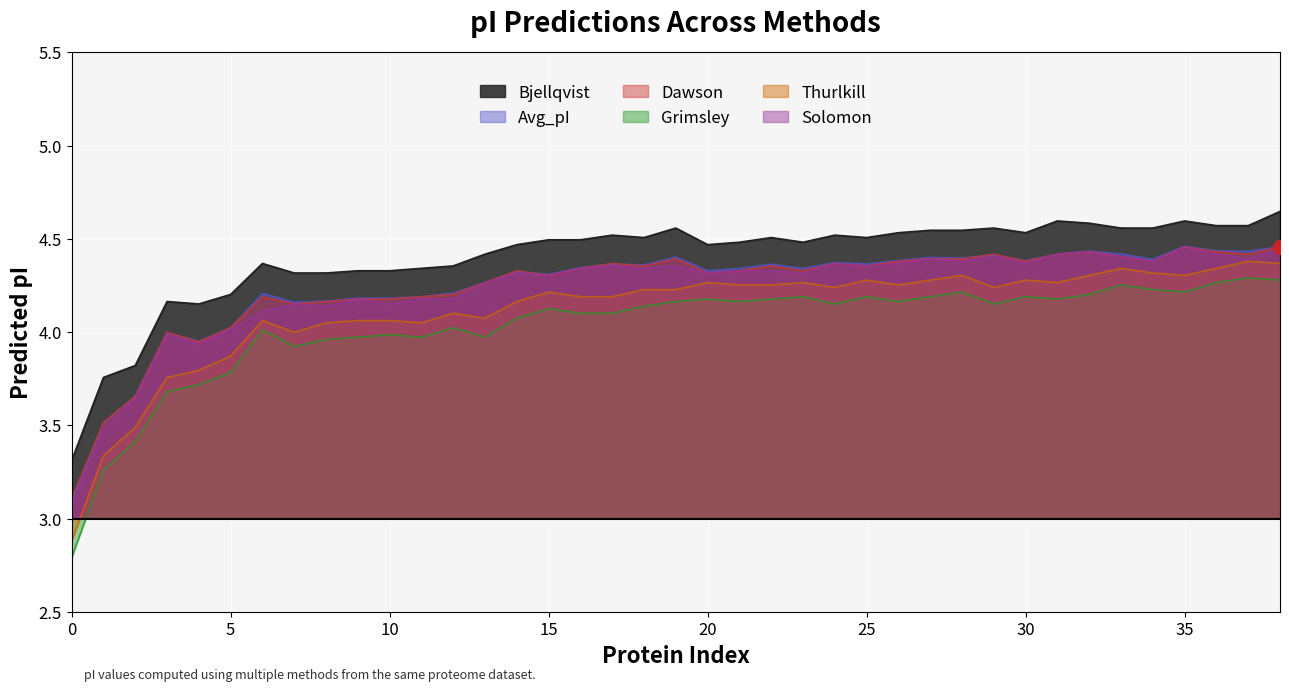

How many lines are shown in the chart?

6